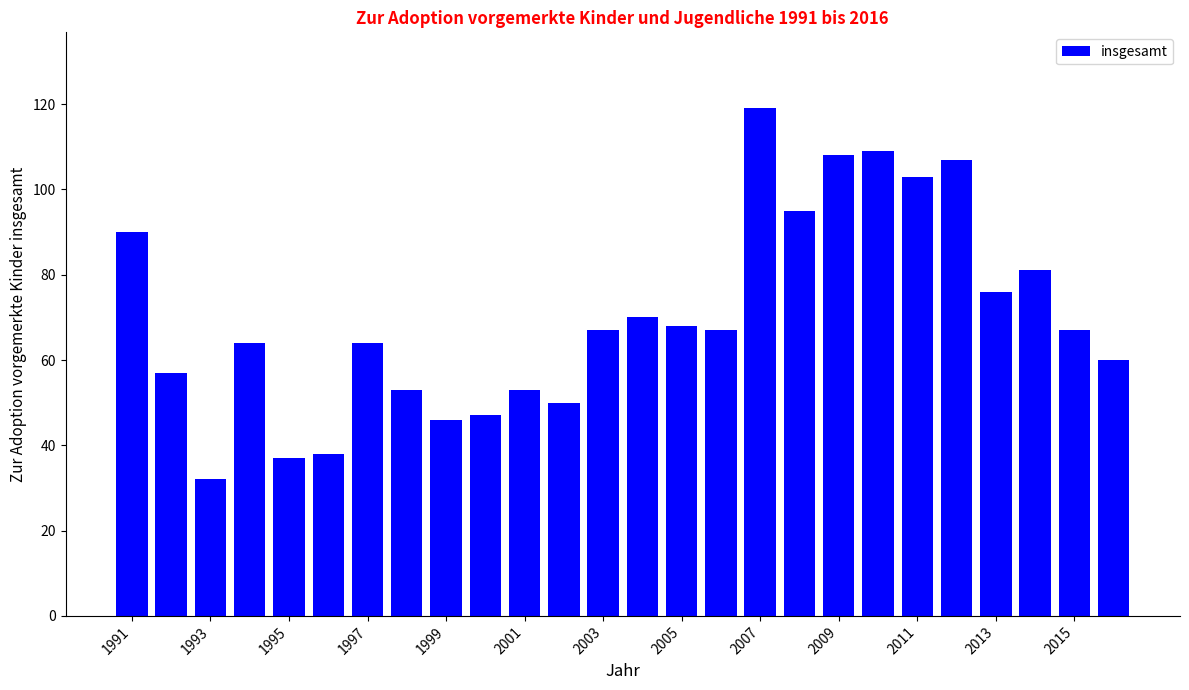

What is the difference between the maximum and minimum values?

87